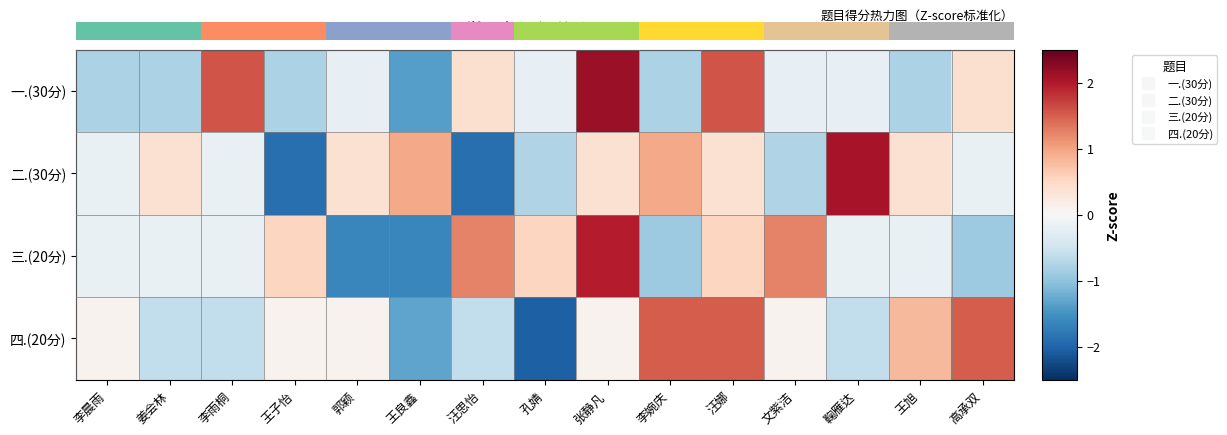

What is the lowest value of the 一.(30分) series?

-1.4